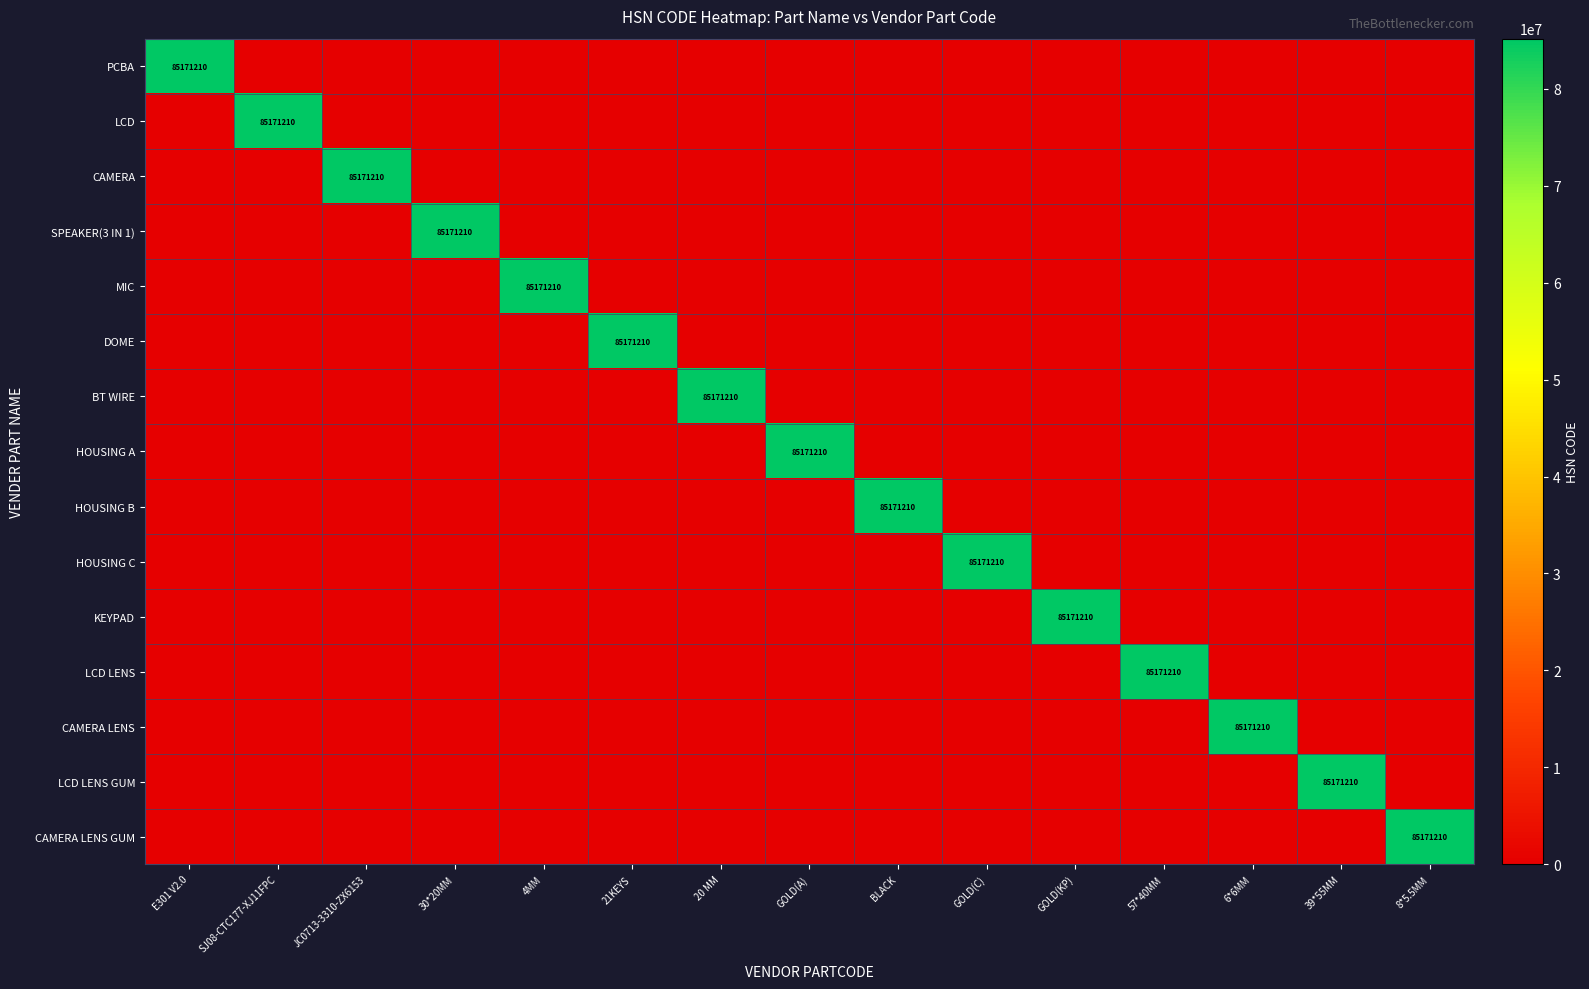

Count the number of data series in this chart.

15